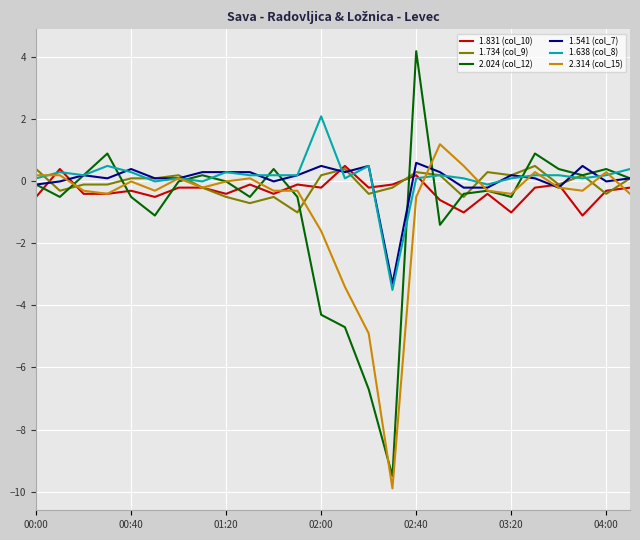

What is the sum of all 1.831 (col_10) values?

-7.8